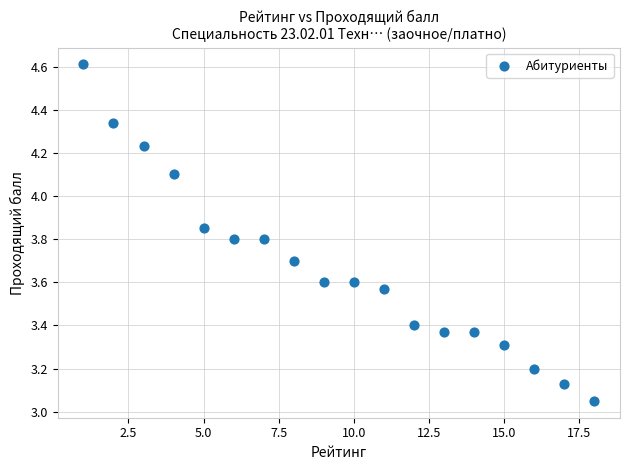

What is the range of Y values (max minus min)?

1.6